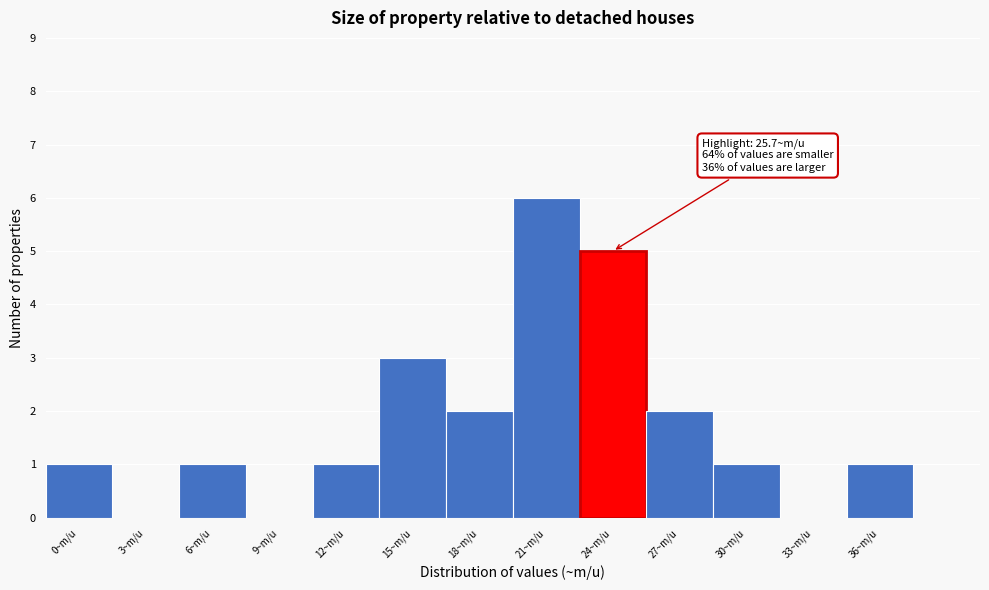

Reading left to right, list all the values displayed in this chart.

0~m/u=1	3~m/u=0	6~m/u=1	9~m/u=0	12~m/u=1	15~m/u=3	18~m/u=2	21~m/u=6	24~m/u=5	27~m/u=2	30~m/u=1	33~m/u=0	36~m/u=1